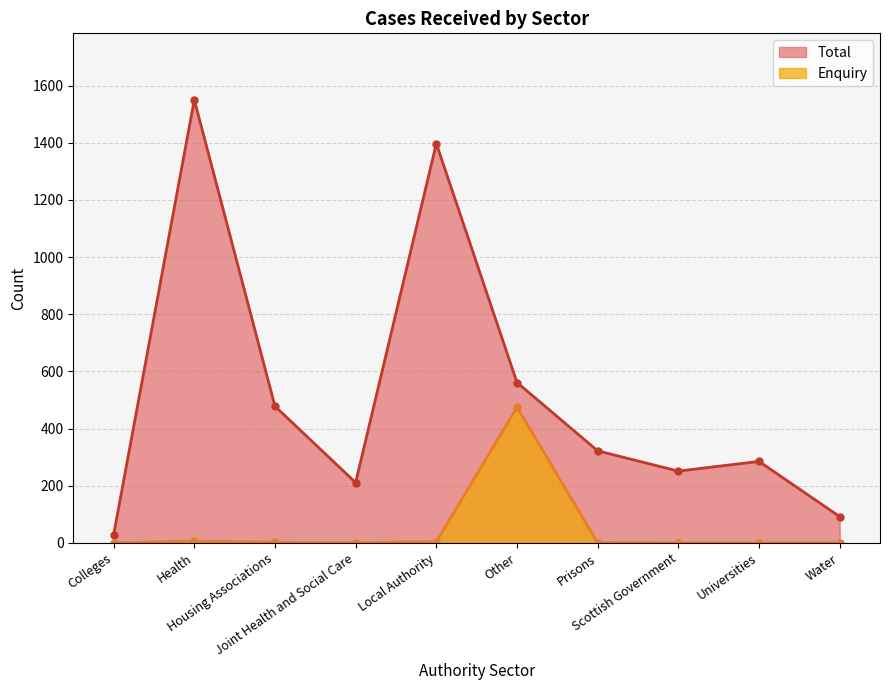

What is the label of the 2nd point from the left?

Health